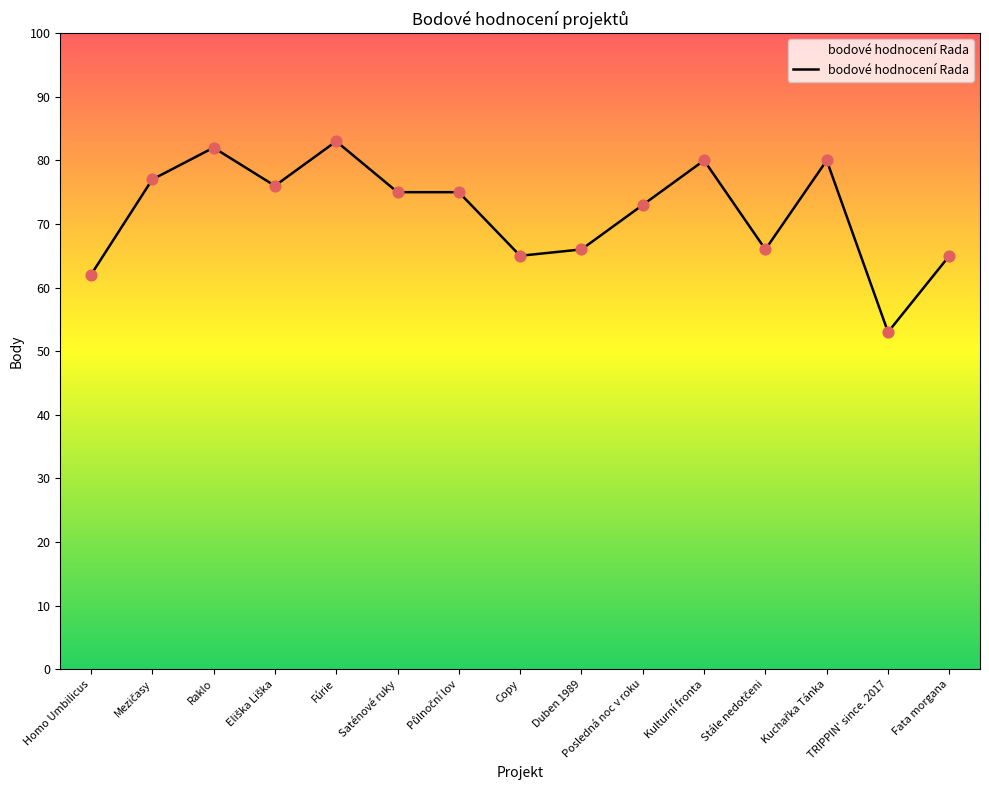

What is the change in value from Homo Umbilicus to Copy?

+3